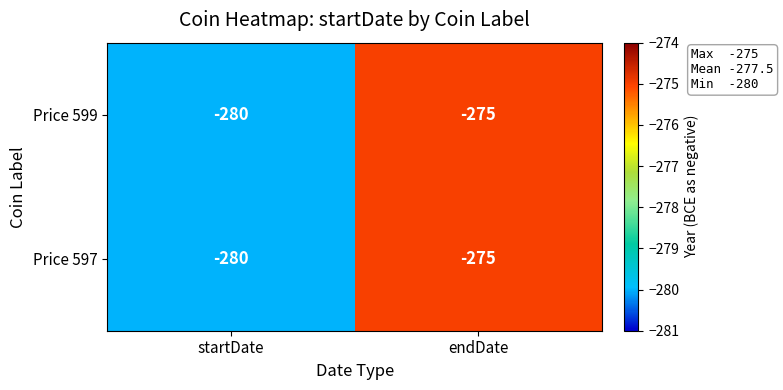

At which label does Price 599 reach its minimum?

startDate